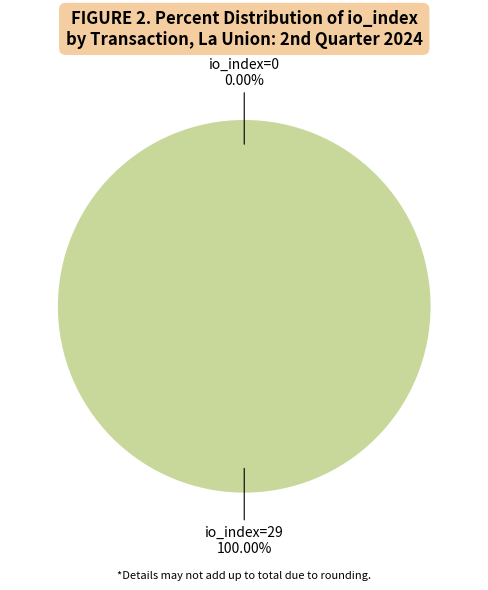

Is it true that io_index=0 is 0% of the pie?

True